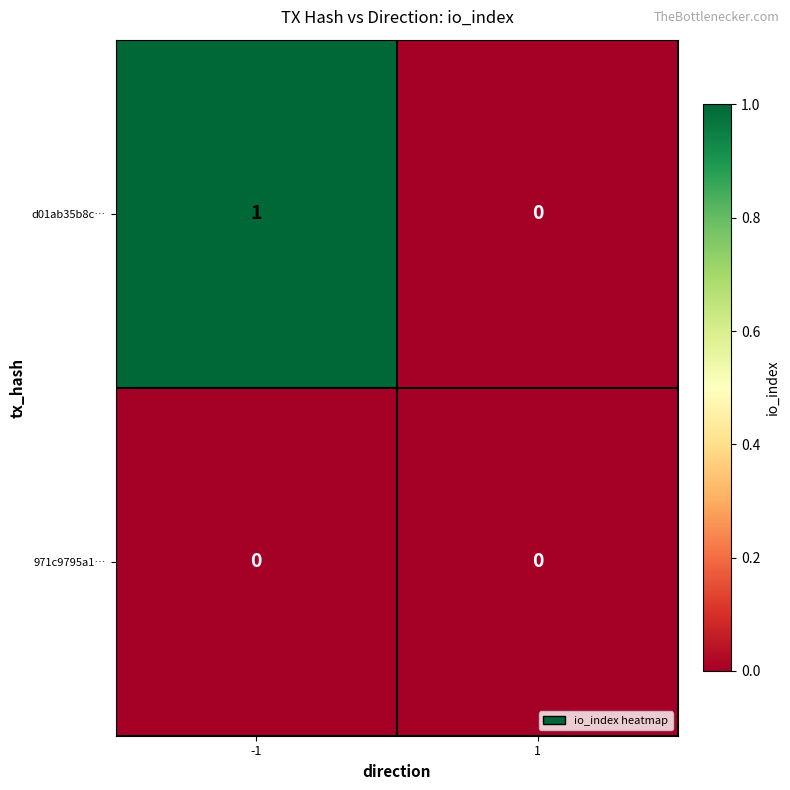

Which series has the widest spread of values?

d01ab35b8c…